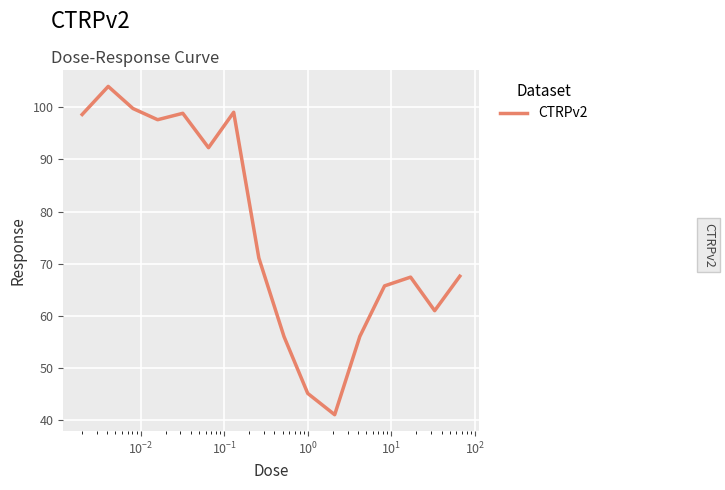

What is the smallest value displayed?

41.1